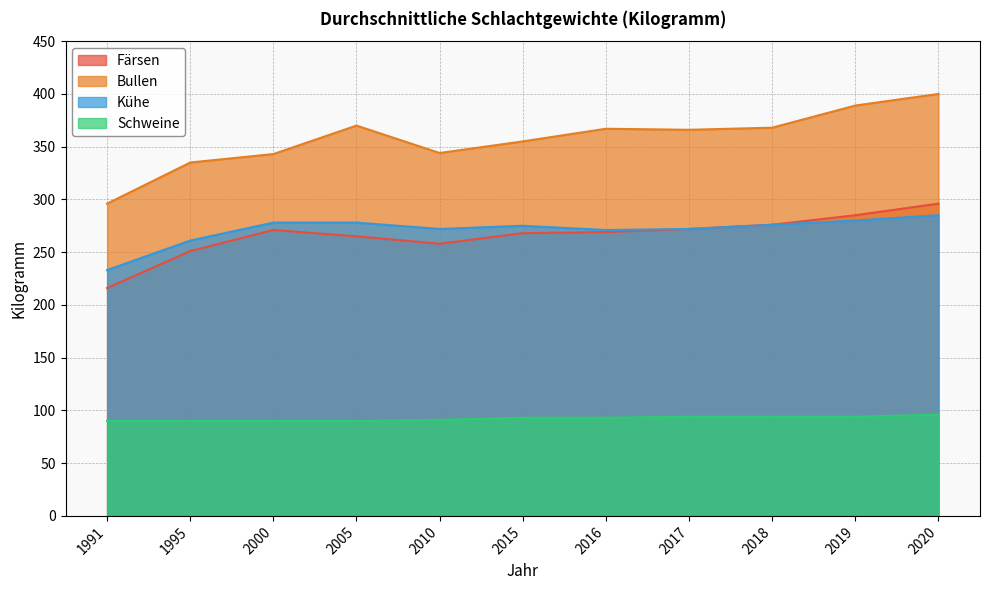

What is the maximum value shown in the chart?

400